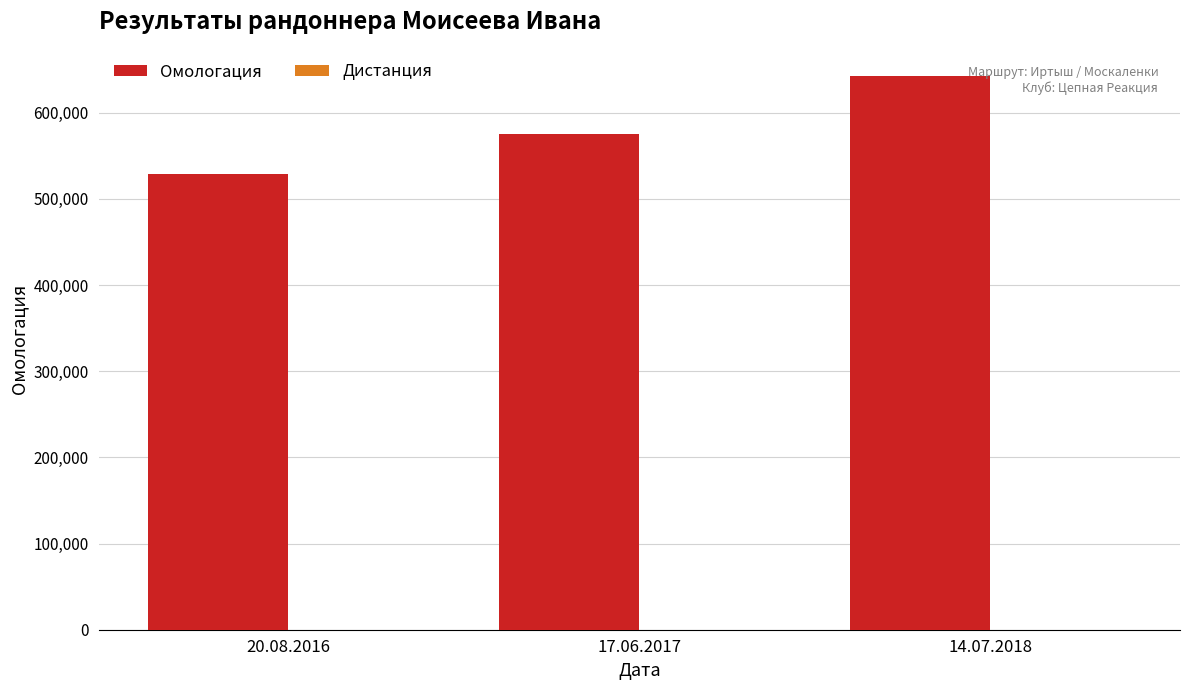

What is the highest value of the Омологация series?

642475